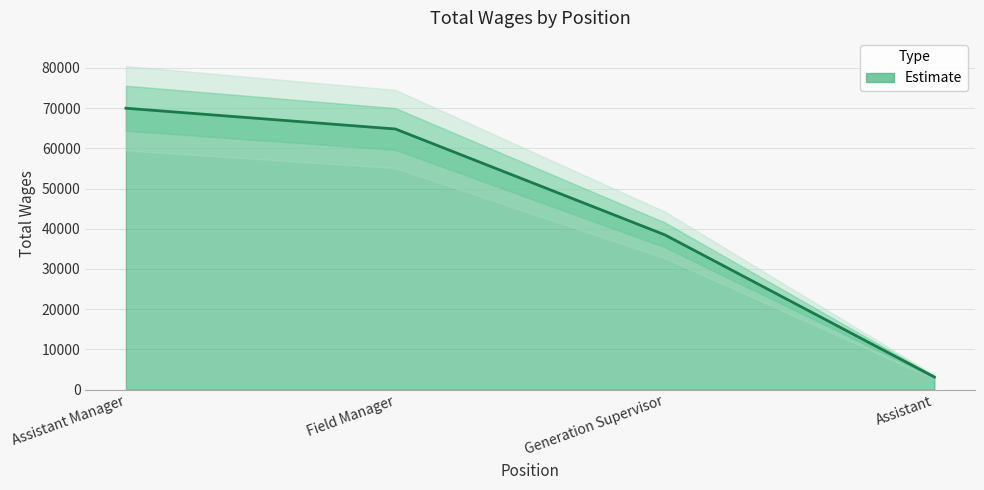

The chart shows a value of 4792 at Assistant. True or false?

False